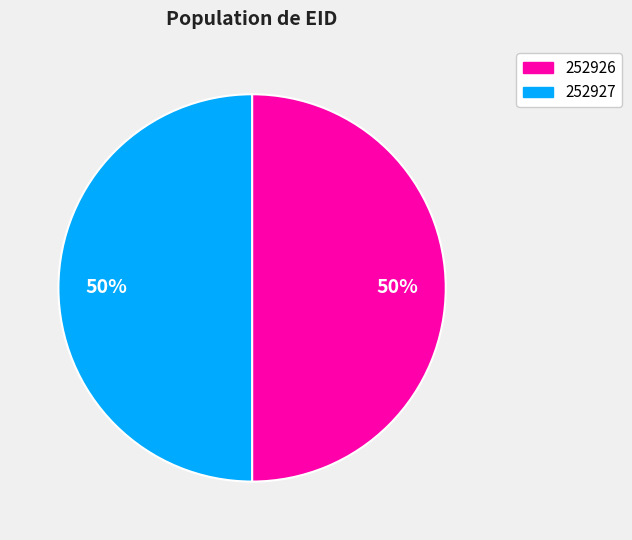

Do 252927 and 252926 together represent more than half of the pie?

Yes